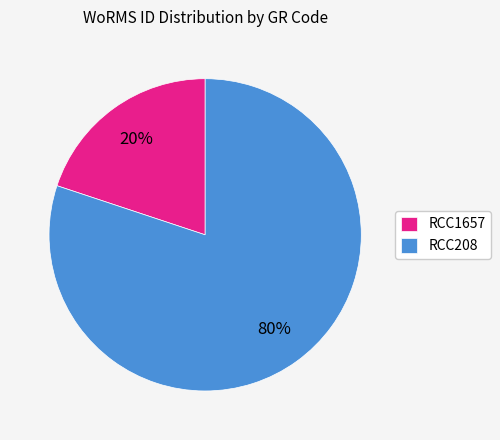

Approximately how many times larger is the value at RCC1657 compared to RCC208?

0.2